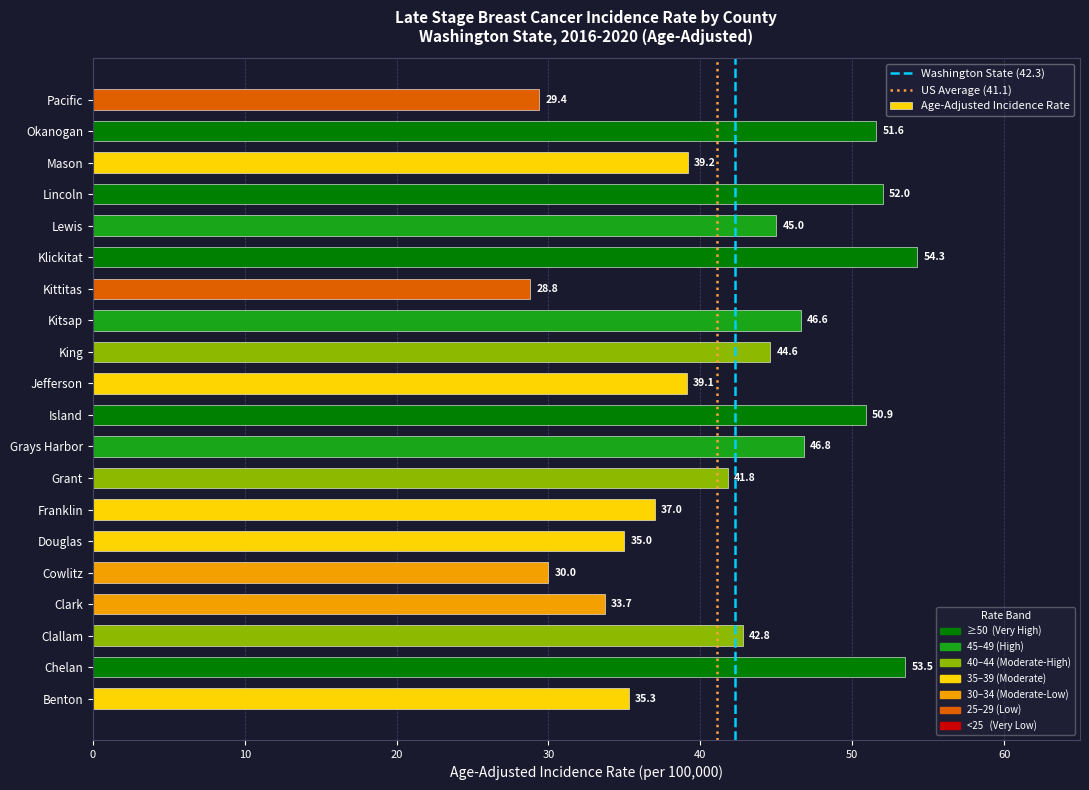

What value does the data have at Jefferson?

39.1